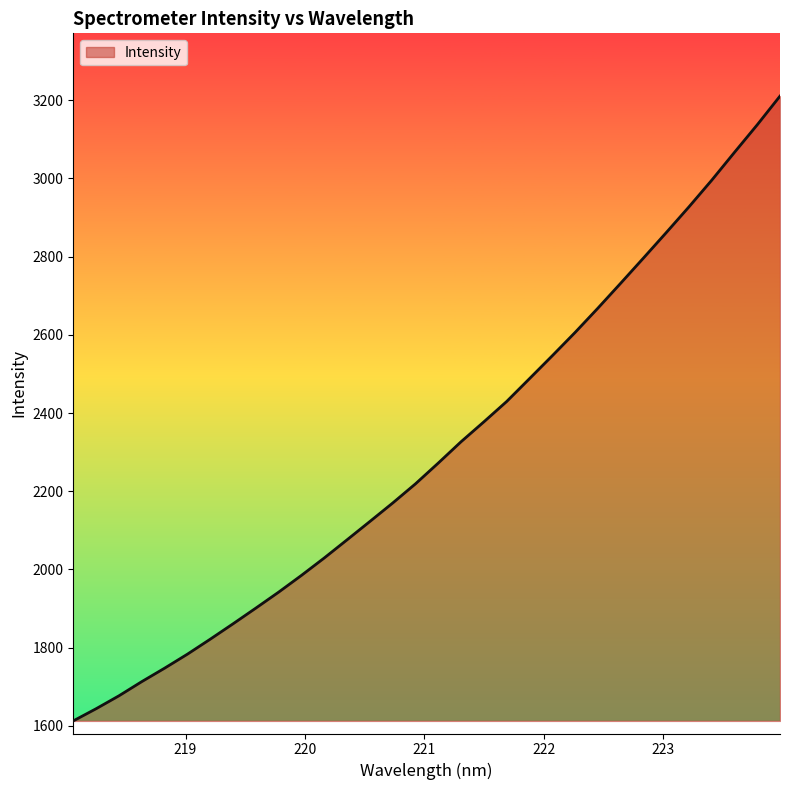

Does the chart have visible grid lines?

No